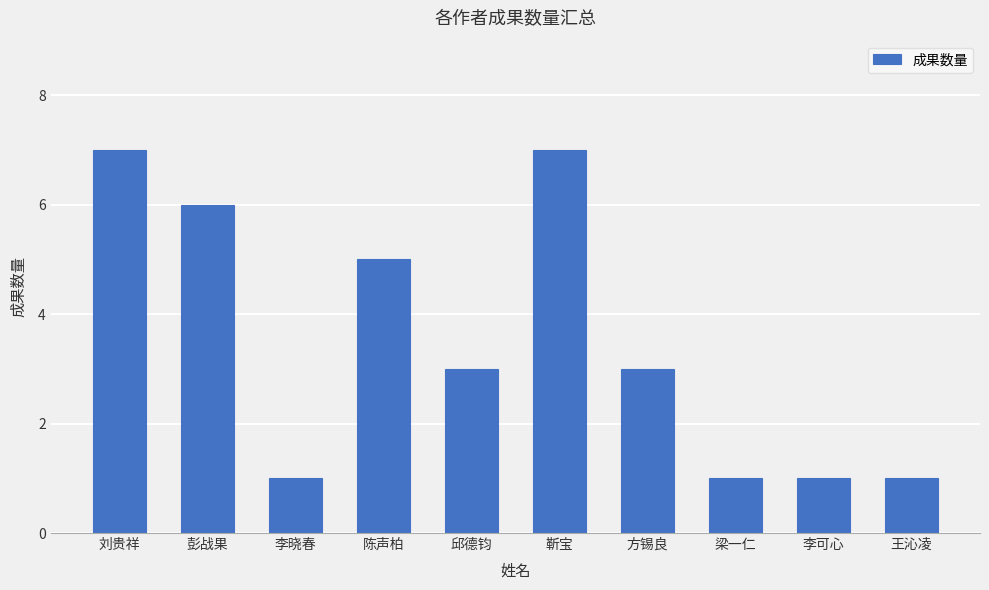

Reading left to right, transcribe all the data shown in this chart.

刘贵祥=7	彭战果=6	李晓春=1	陈声柏=5	邱德钧=3	靳宝=7	方锡良=3	梁一仁=1	李可心=1	王沁凌=1